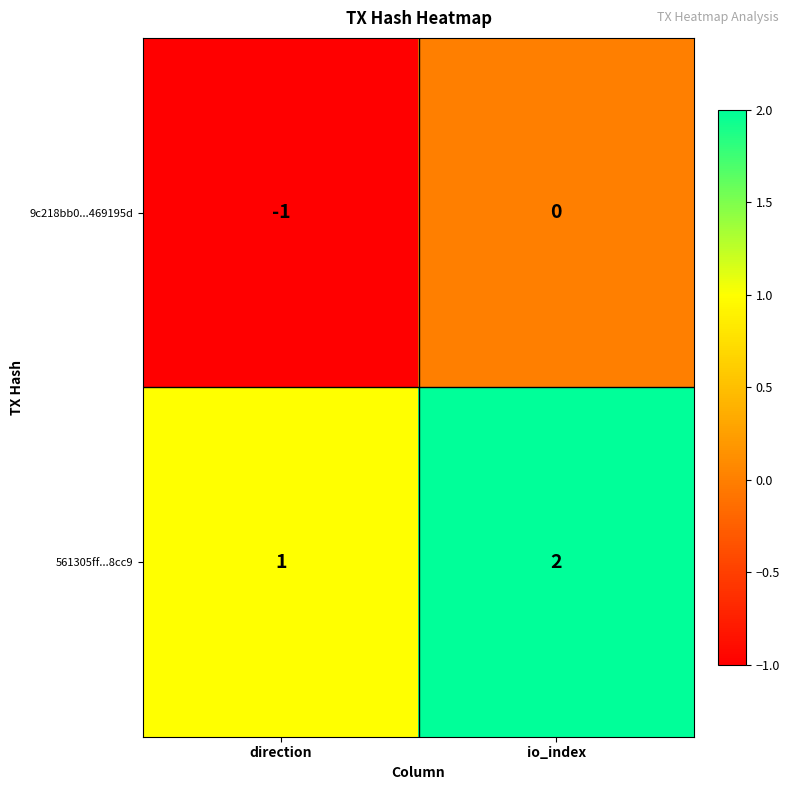

Reading left to right, extract all data points from this chart.

9c218bb0...469195d: -1	0
561305ff...8cc9: 1	2